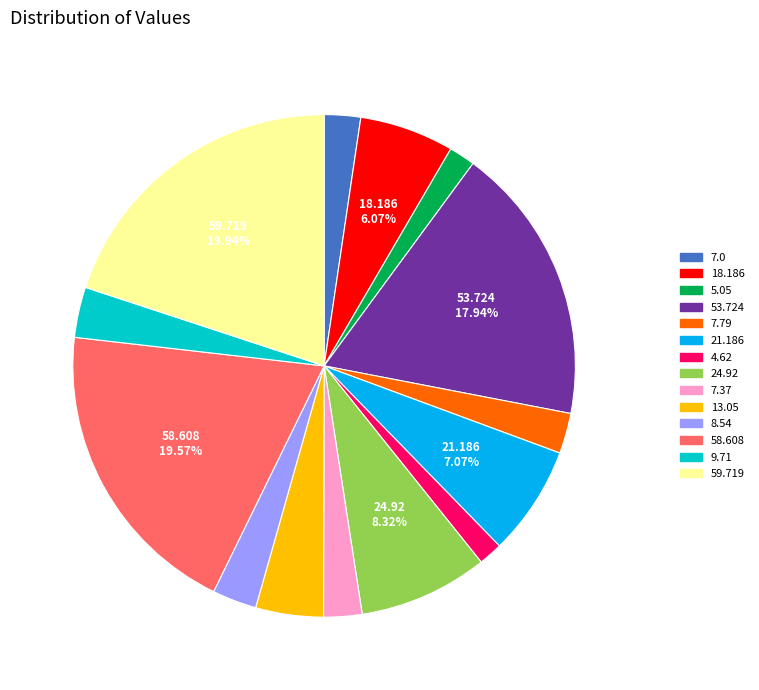

Do 8.54 and 21.186 together represent more than half of the pie?

No